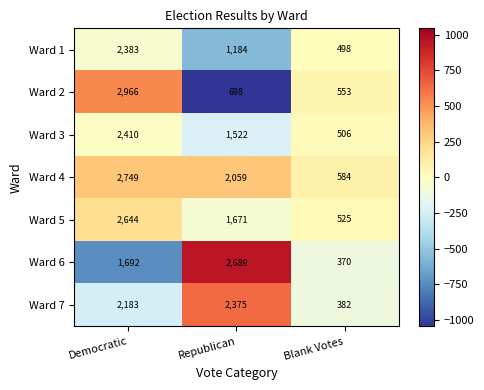

At Blank Votes, list the series in order from smallest to largest.

Ward 6, Ward 7, Ward 1, Ward 3, Ward 5, Ward 2, Ward 4